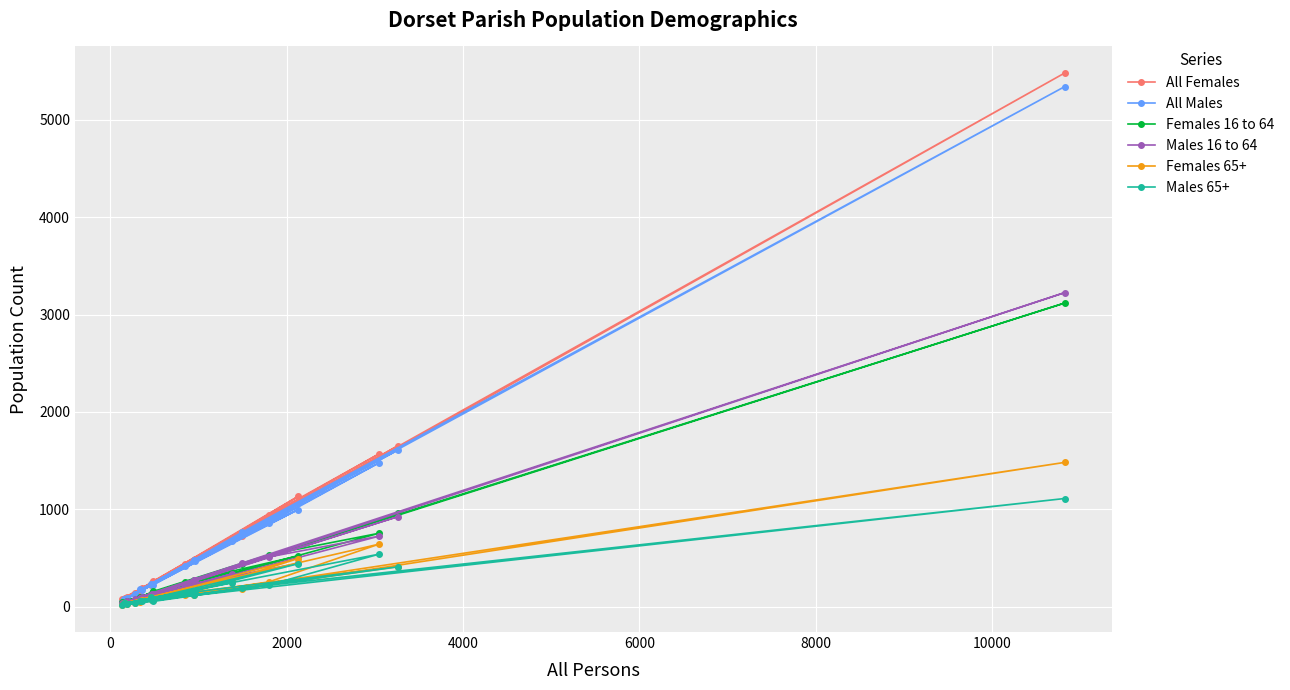

What is the average value of the Females 16 to 64 series?

417